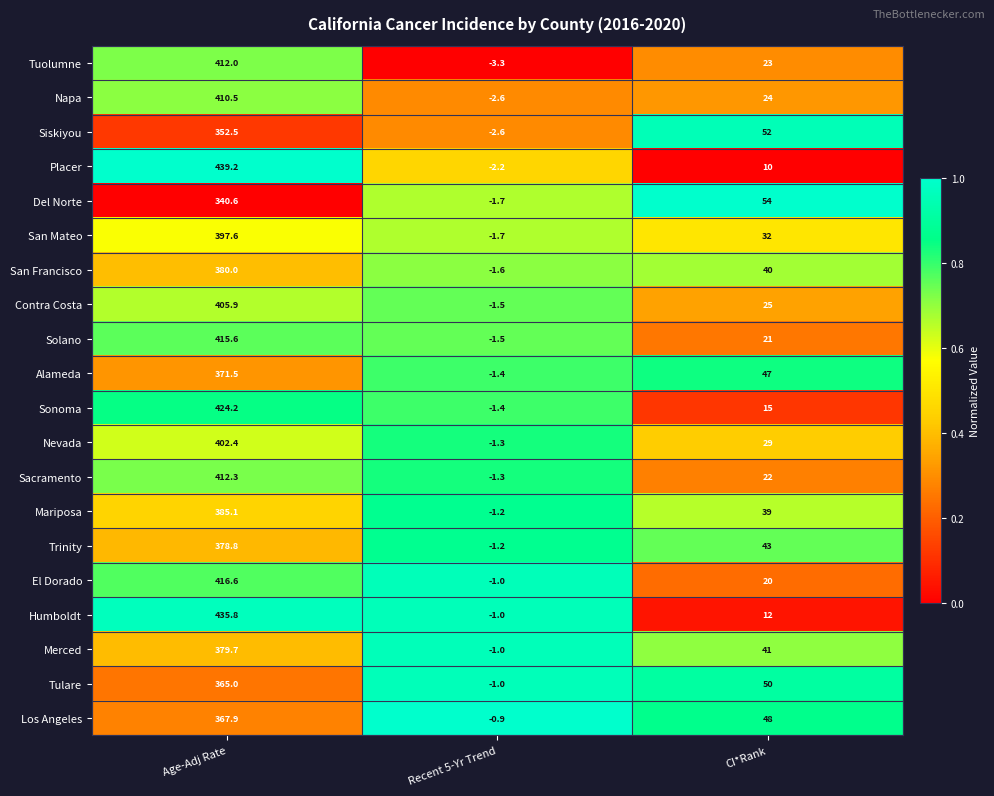

Between Age-Adj Rate and CI*Rank, which series saw the biggest shift?

Placer